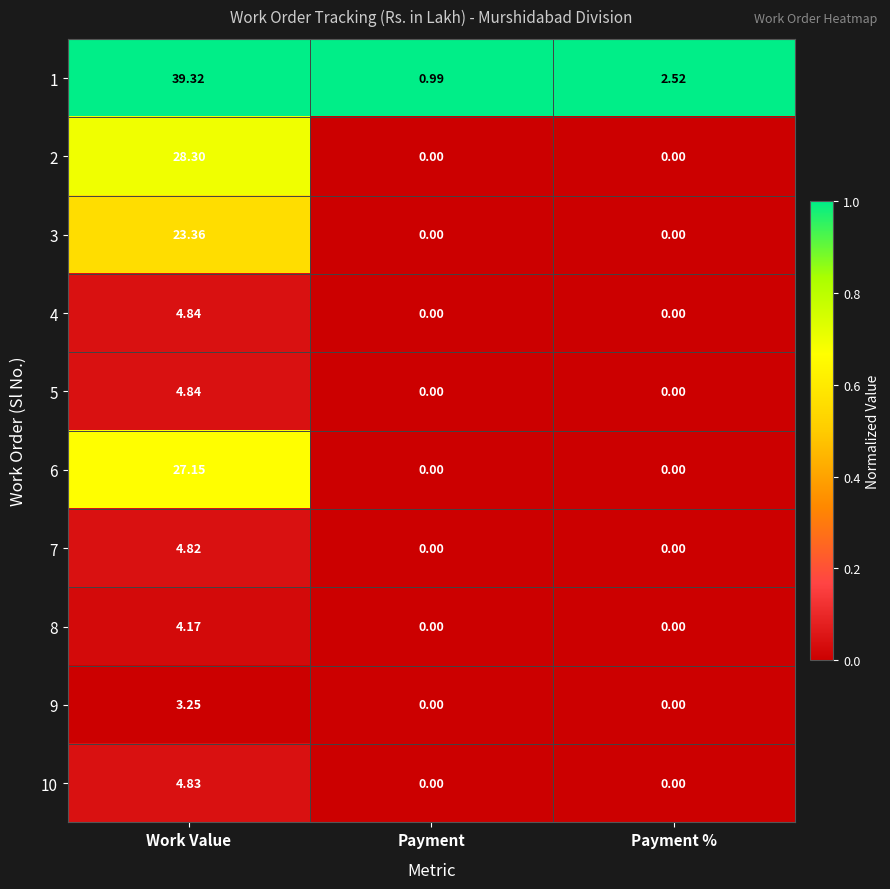

Between Payment and Payment %, which series saw the biggest shift?

1